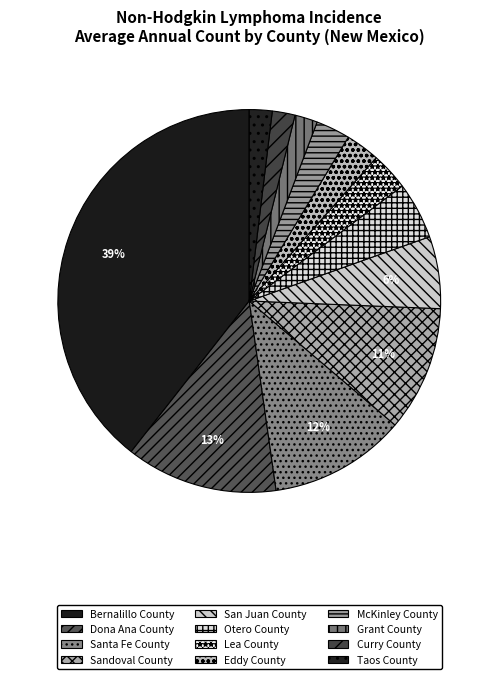

What portion of the pie excludes San Juan County?

93.9%